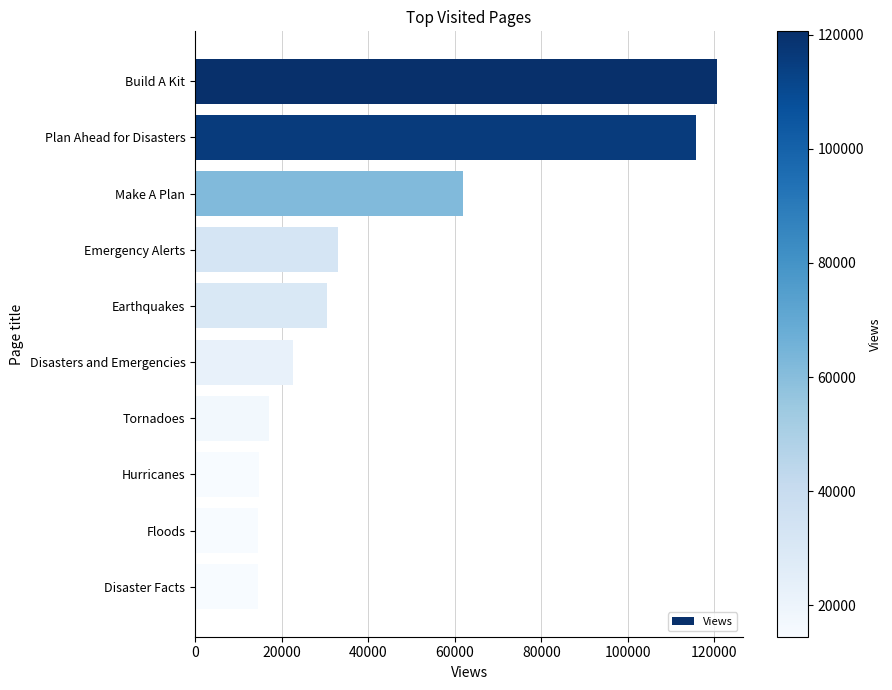

What is the change in value from Make A Plan to Disasters and Emergencies?

-39318